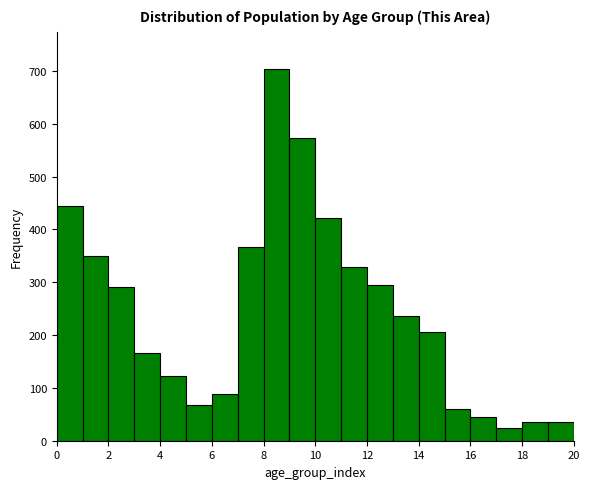

What is the height of the bar covering 5 to 6 on the x-axis? The values are not printed on the chart, so give them approximately, as read against the axis.

70